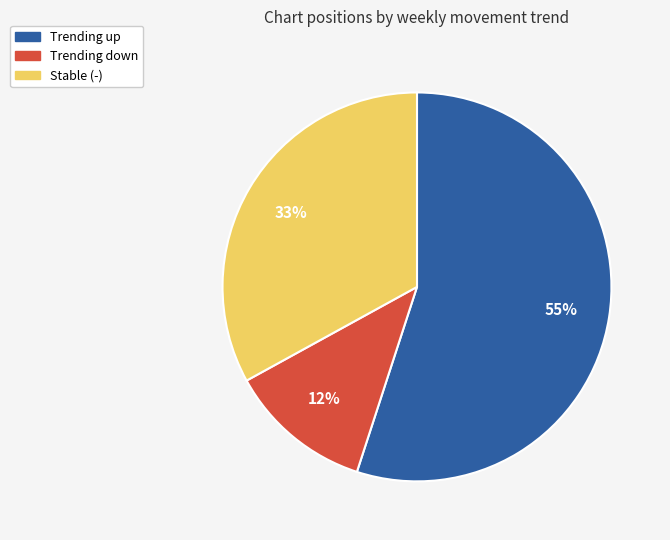

To the nearest percent, what is the difference between the largest and smallest slice percentages?

43%